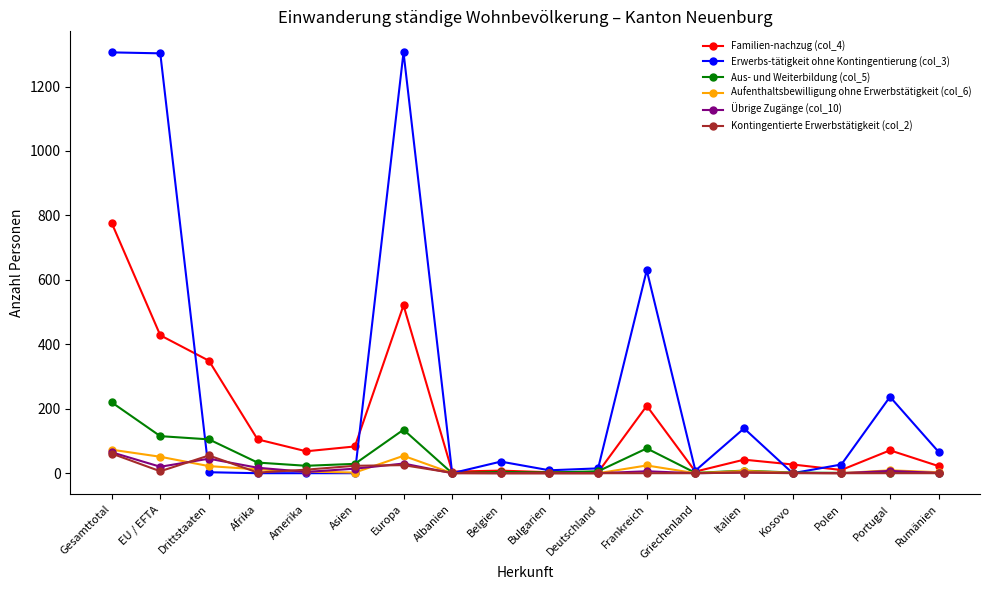

What is the label of the 2nd point from the right?

Portugal